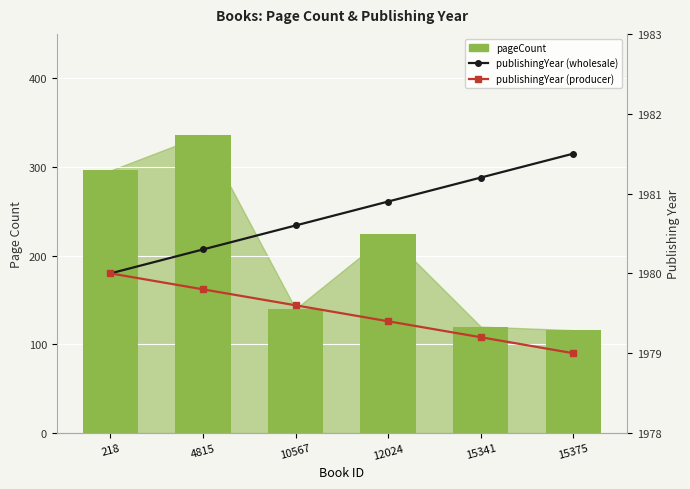

What is the sum of the publishingYear (wholesale) values at 15341 and 10567?

3961.8